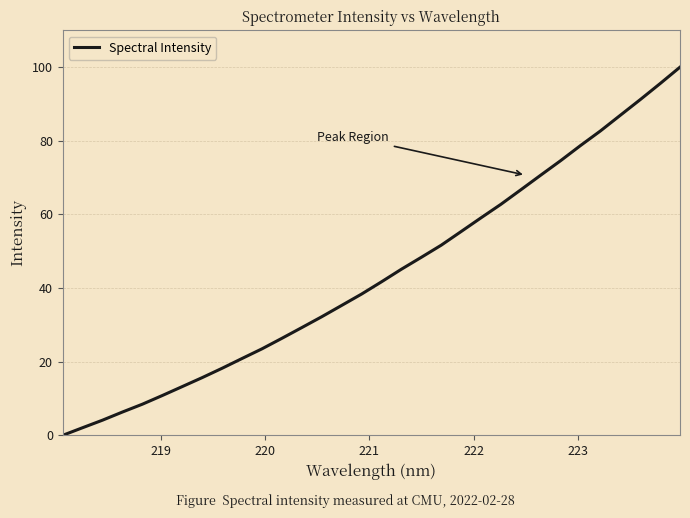

Reading right to left, extract all data points from this chart.

100.0	95.5	91.2	86.9	82.7	78.7	74.6	70.7	66.7	62.8	59.1	55.4	51.6	48.4	45.1	41.7	38.4	35.3	32.2	29.3	26.4	23.5	20.9	18.2	15.7	13.2	10.8	8.5	6.3	4.1	2.1	0.0